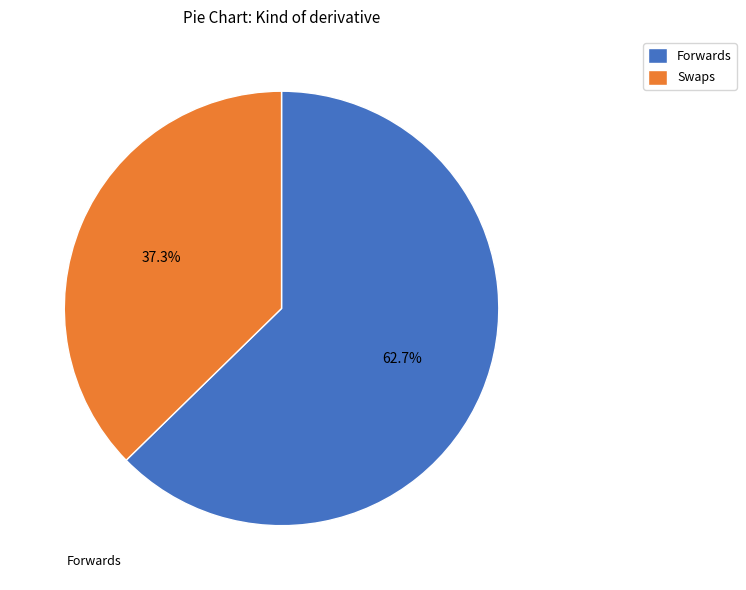

Which category has the smallest portion of the pie?

Swaps